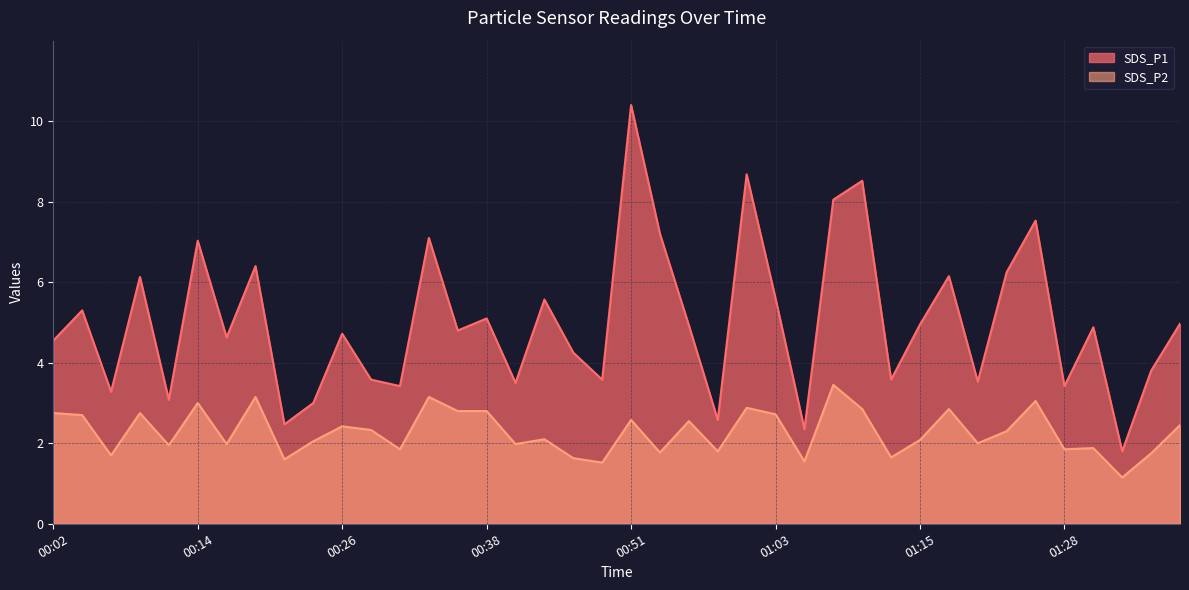

What is the maximum value for SDS_P2?

3.5